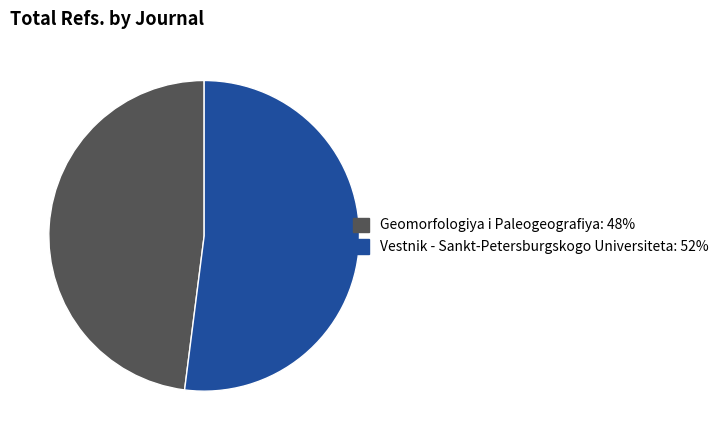

Rank the categories by value from highest to lowest.

Vestnik - Sankt-Petersburgskogo Universiteta, Geomorfologiya i Paleogeografiya